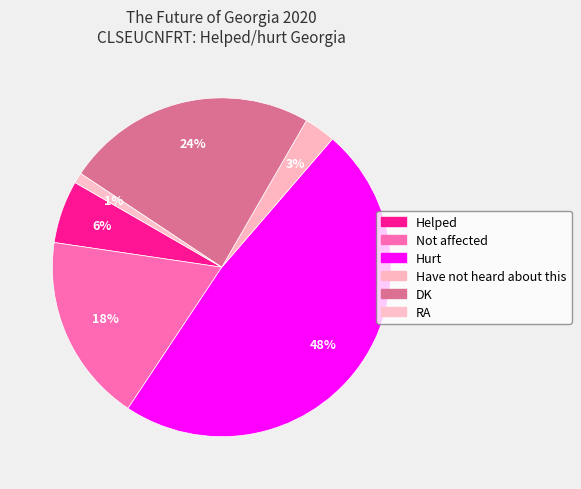

How many slices are in this pie chart?

6